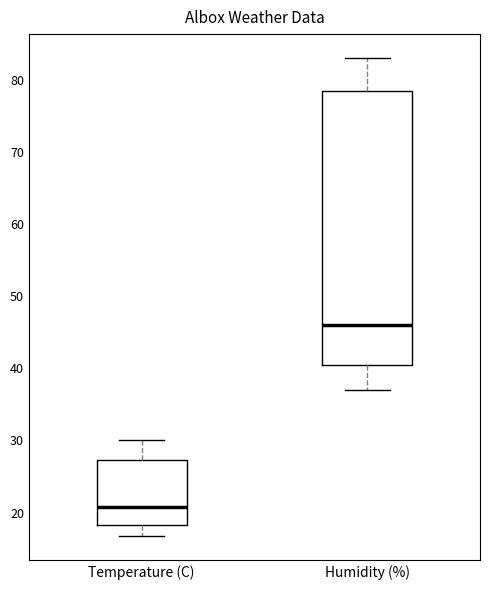

Where does the lower whisker of the box for Temperature (C) end on the y-axis? The values are not printed on the chart, so give them approximately, as read against the axis.

17